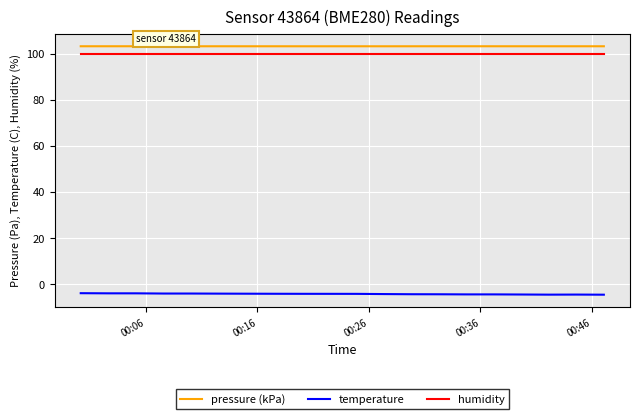

True or false: pressure (kPa) and humidity cross at least once.

False